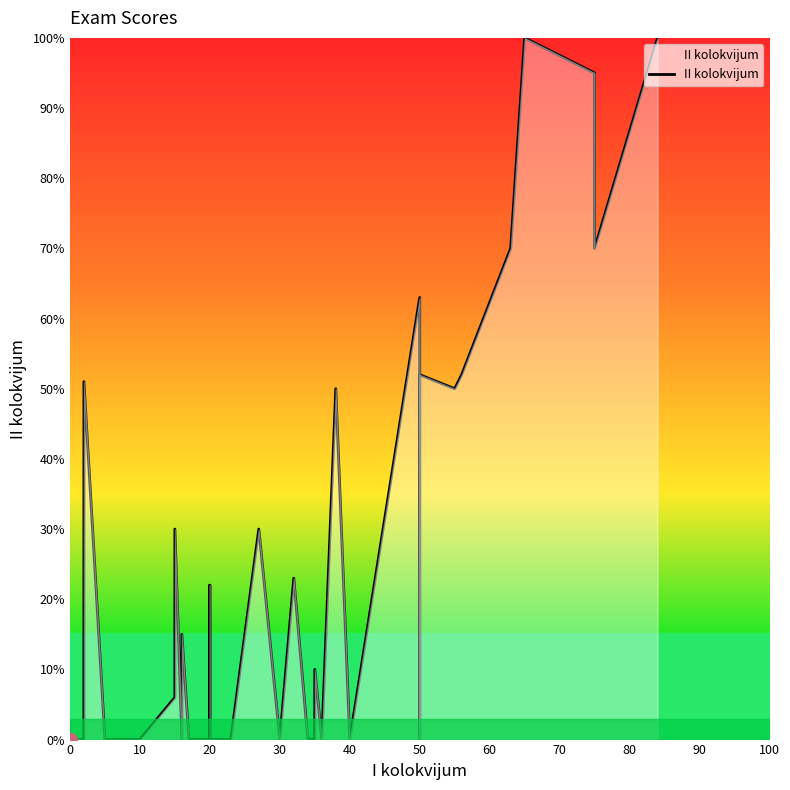

What is the difference between the maximum and second lowest values?

100